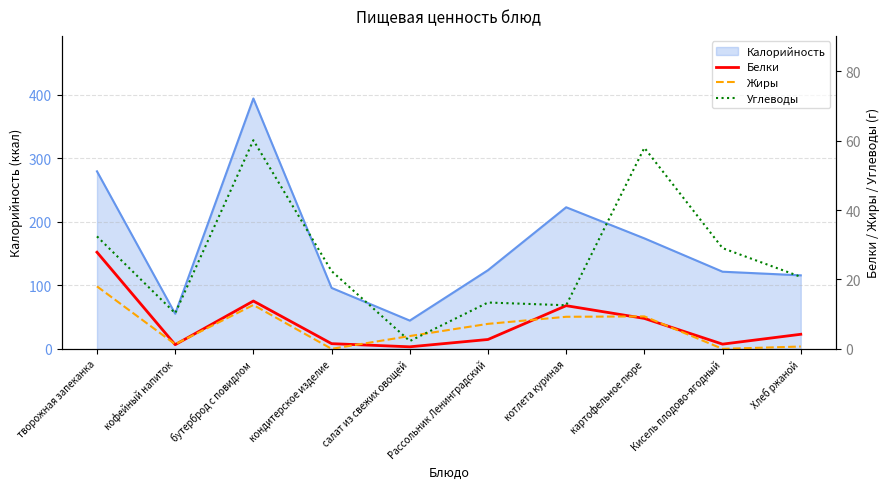

True or false: Калорийность has a value of 394.4 at бутерброд с повидлом.

True